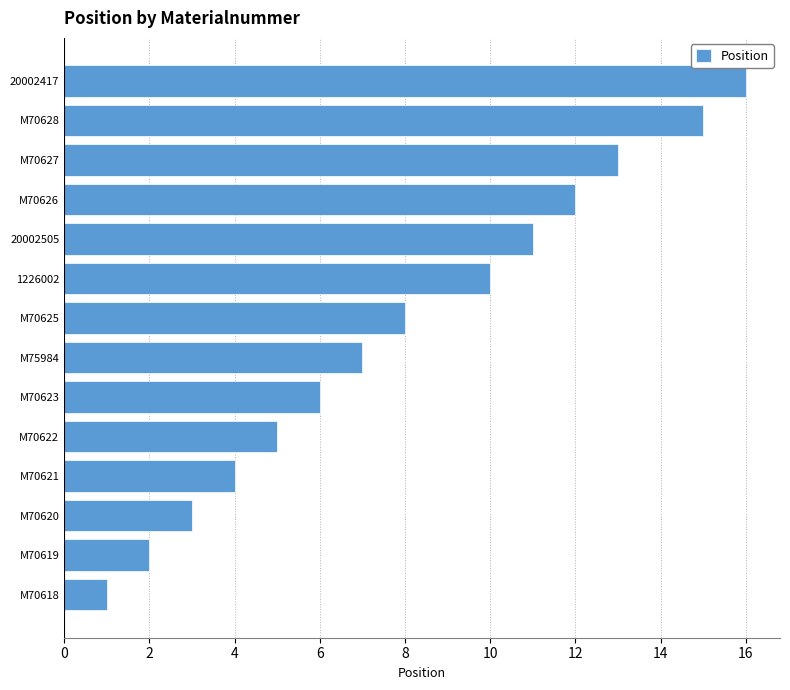

What is the sum of all values?

113